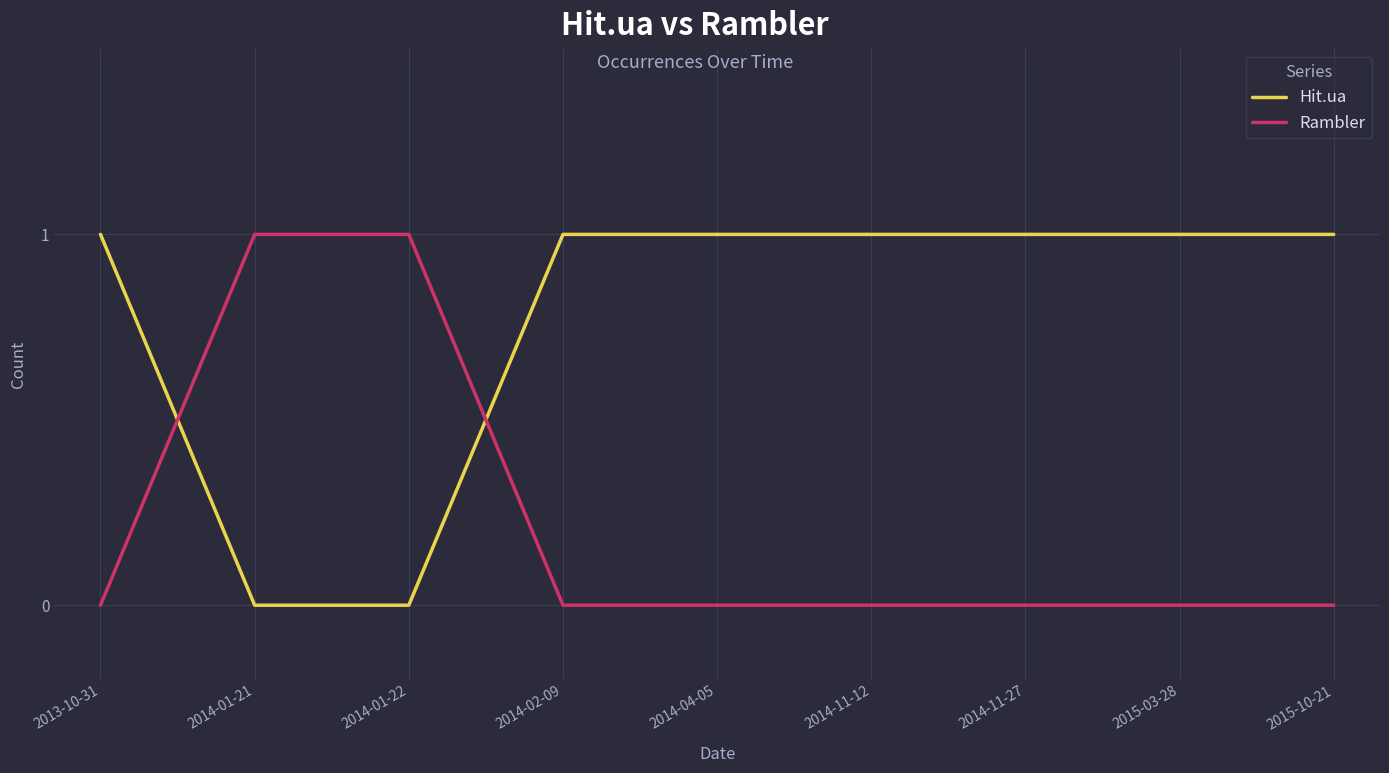

Which series has the largest total across all categories?

Hit.ua